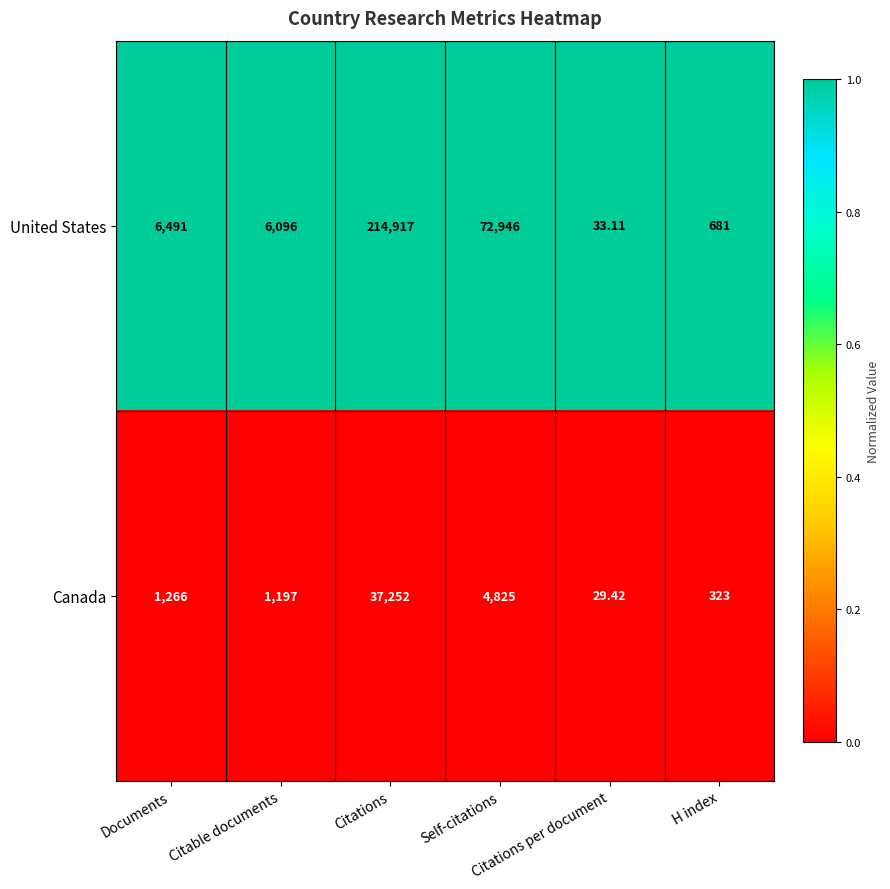

List the series in order of their overall mean, highest first.

United States, Canada